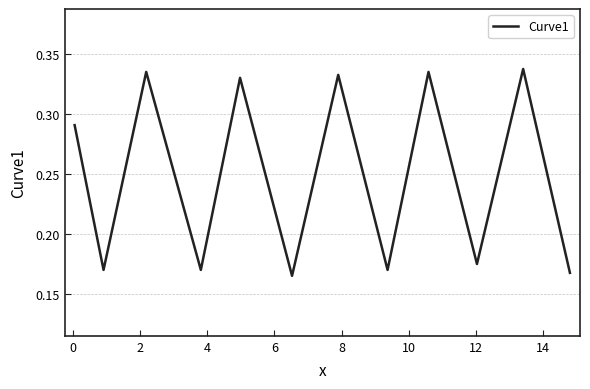

Does the chart have visible grid lines?

Yes